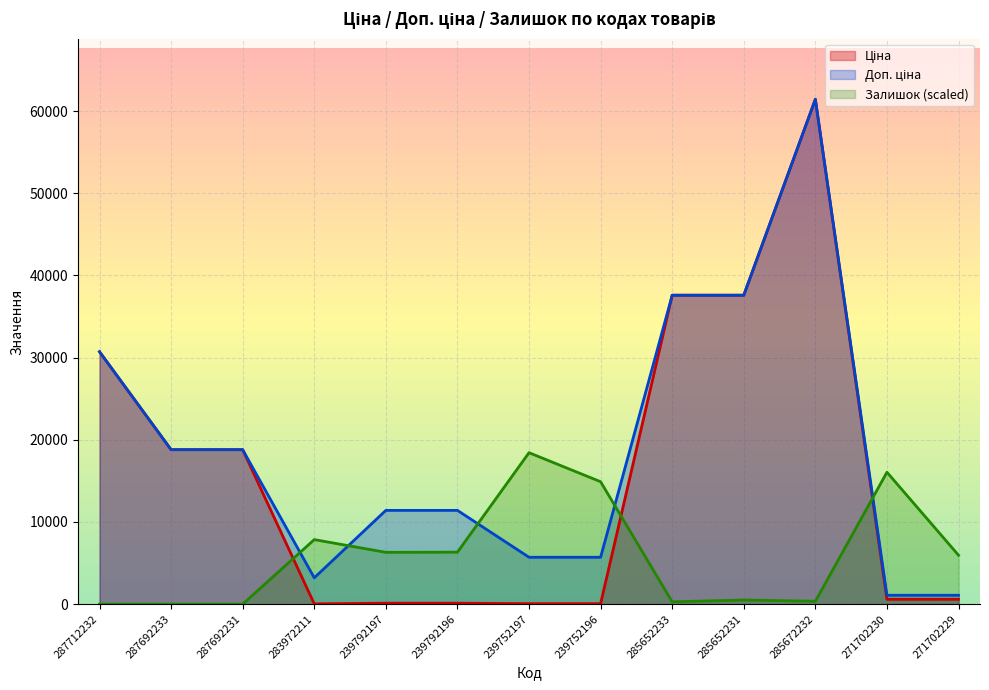

Is the value of Ціна at 271702230 greater than the value of Доп. ціна at 239792197?

No